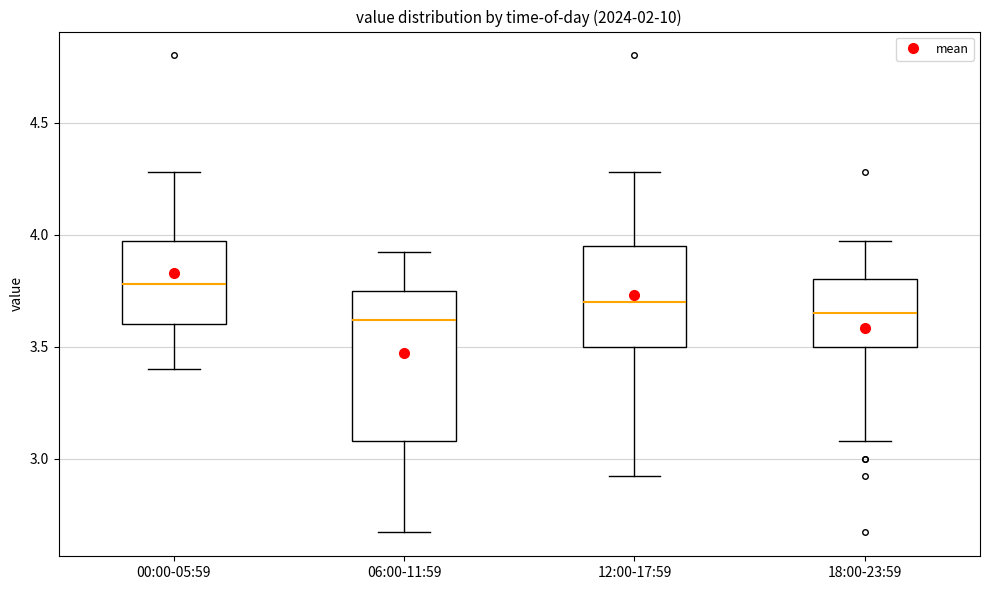

Reading left to right, transcribe this box plot: for each box, give where its median line is, the range the box spans, and where its two whiskers end, as read against the y-axis. The values are not printed on the chart, so give them approximately, as read against the axis.

00:00-05:59: median 3.80, box 3.60 to 3.95, whiskers 3.40 to 4.30
06:00-11:59: median 3.60, box 3.10 to 3.75, whiskers 2.65 to 3.90
12:00-17:59: median 3.70, box 3.50 to 3.95, whiskers 2.90 to 4.30
18:00-23:59: median 3.65, box 3.50 to 3.80, whiskers 3.10 to 3.95